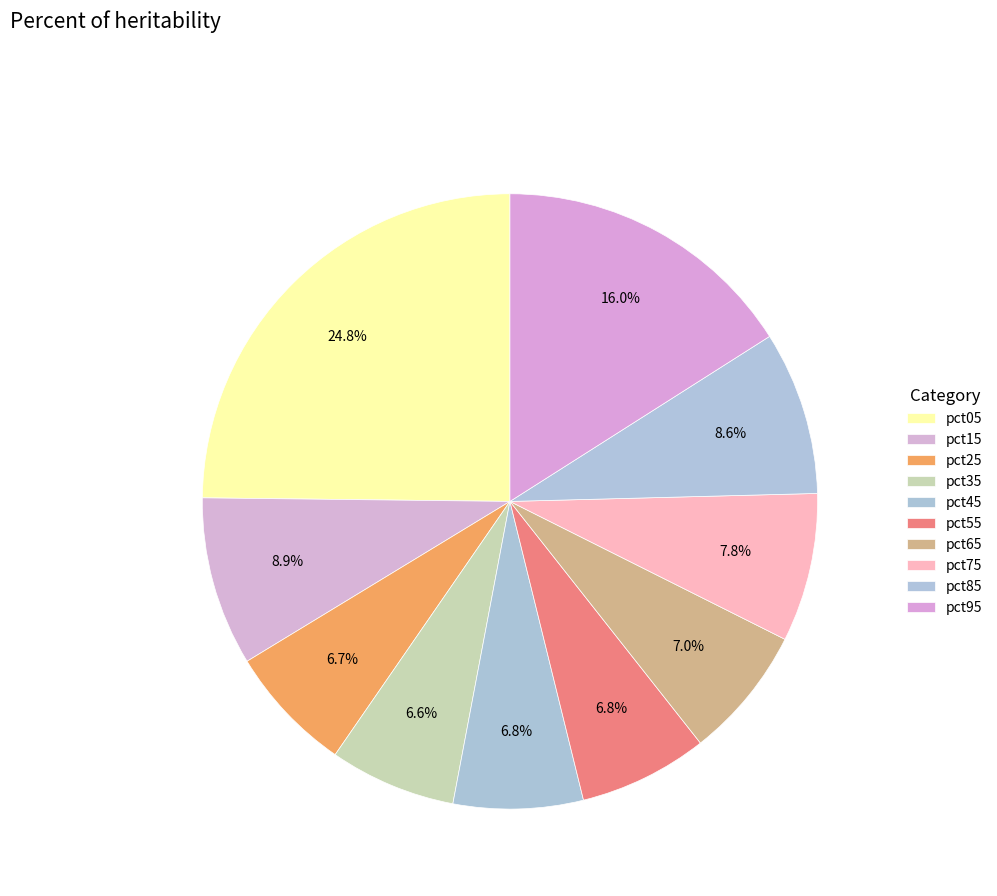

What percentage do pct45 and pct35 together represent?

13.5%